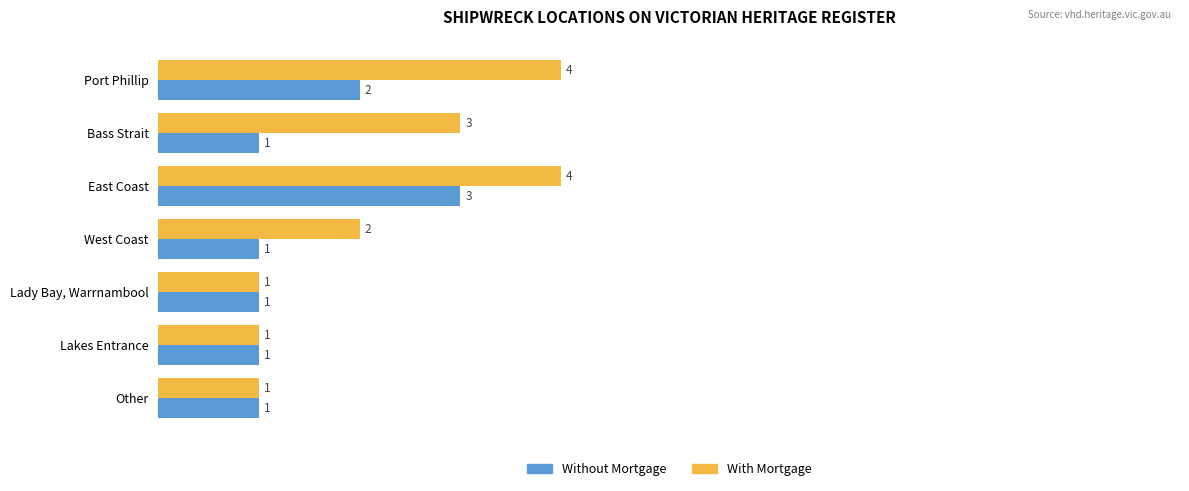

Rank the series by their maximum value, from lowest to highest.

Without Mortgage, With Mortgage